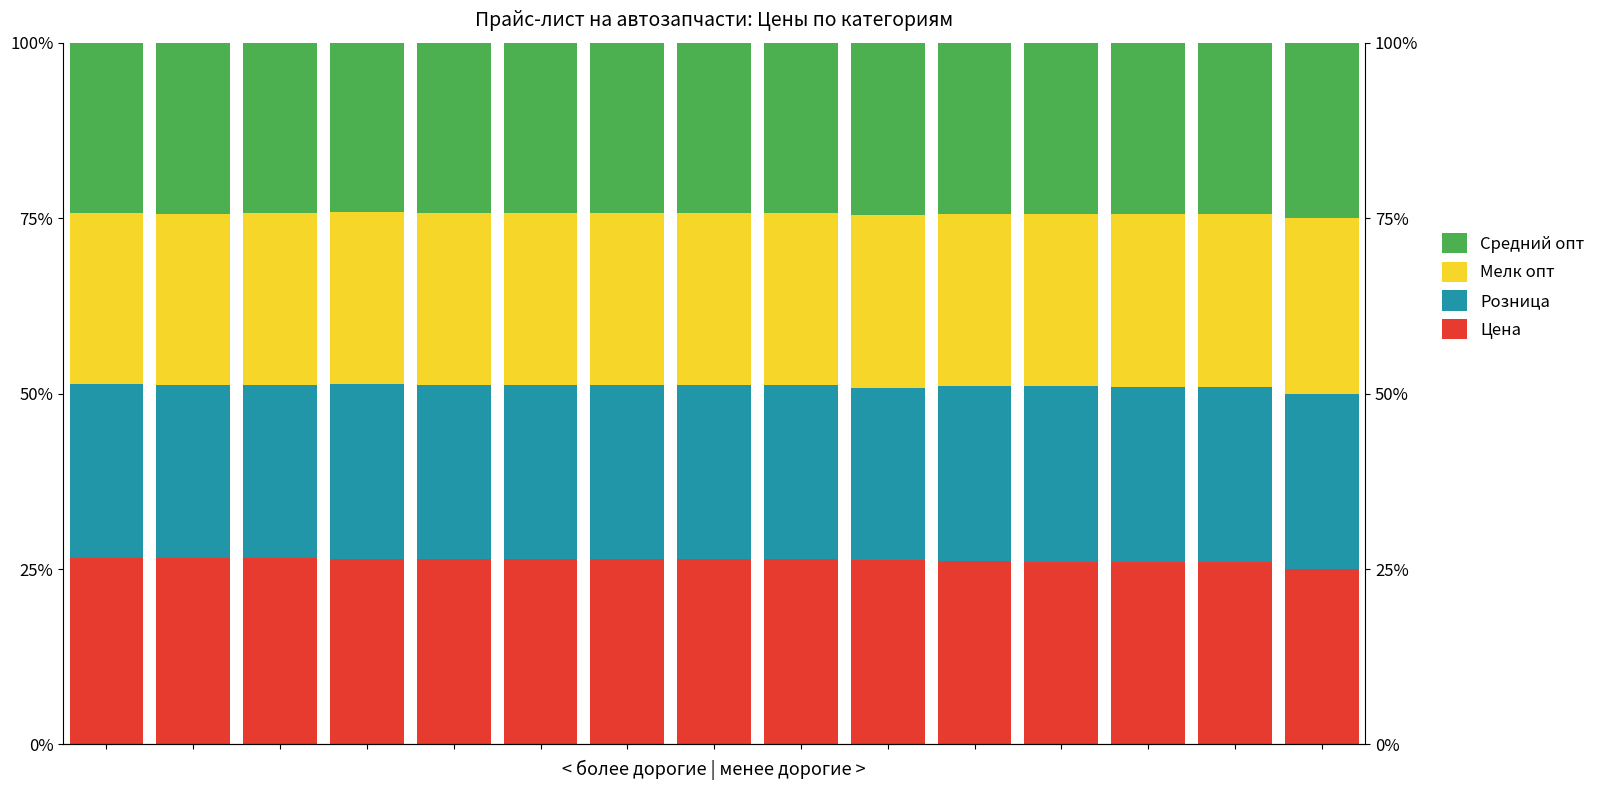

What is the lowest value of the Цена series?

25.0